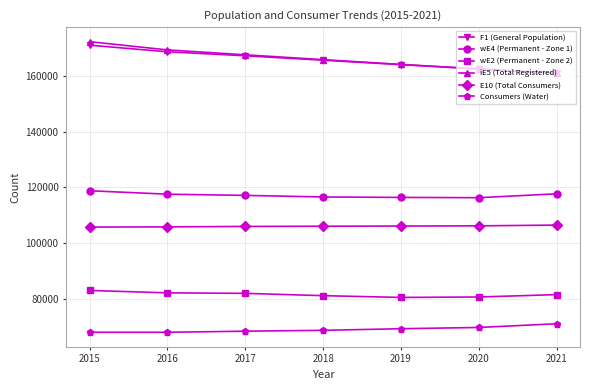

What are all the series names shown in the legend?

F1 (General Population), wE4 (Permanent - Zone 1), wE2 (Permanent - Zone 2), iE5 (Total Registered), E10 (Total Consumers), Consumers (Water)